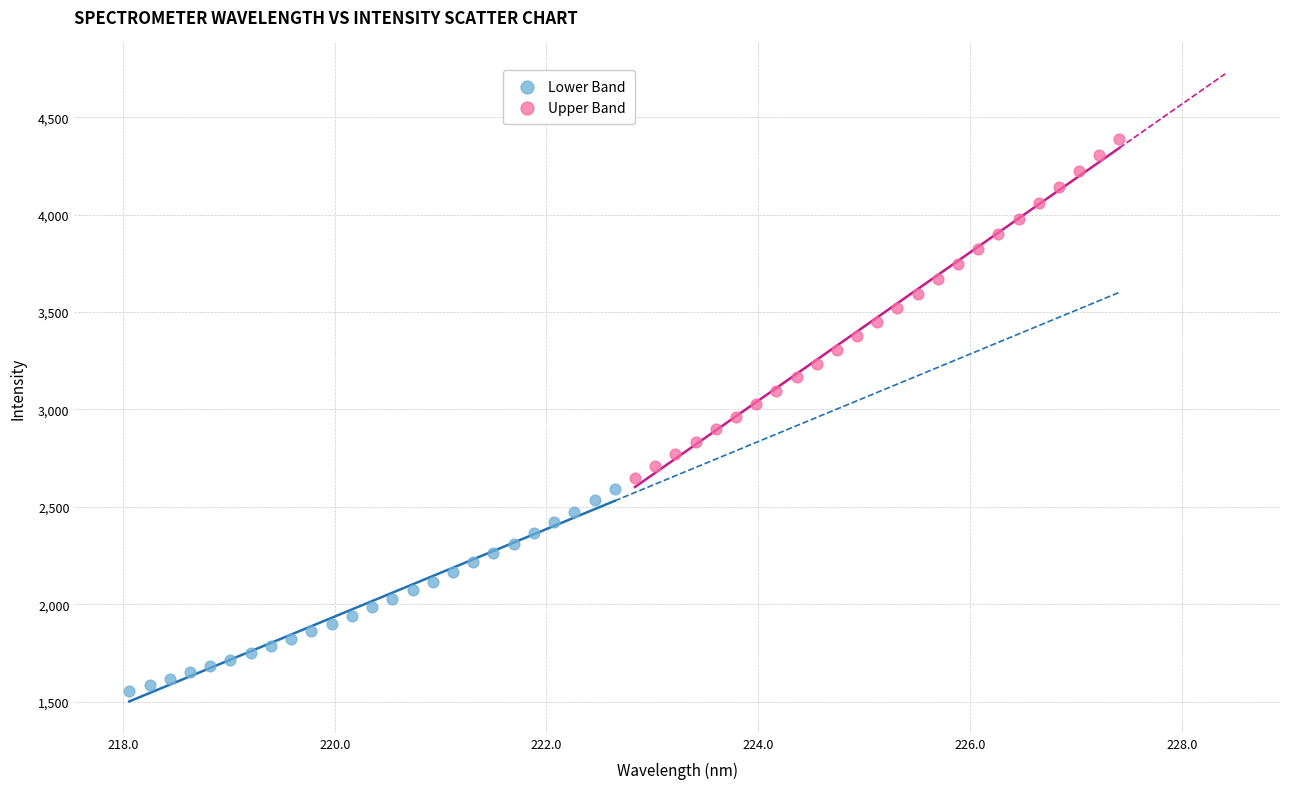

Which series reaches the minimum Y coordinate?

Lower Band